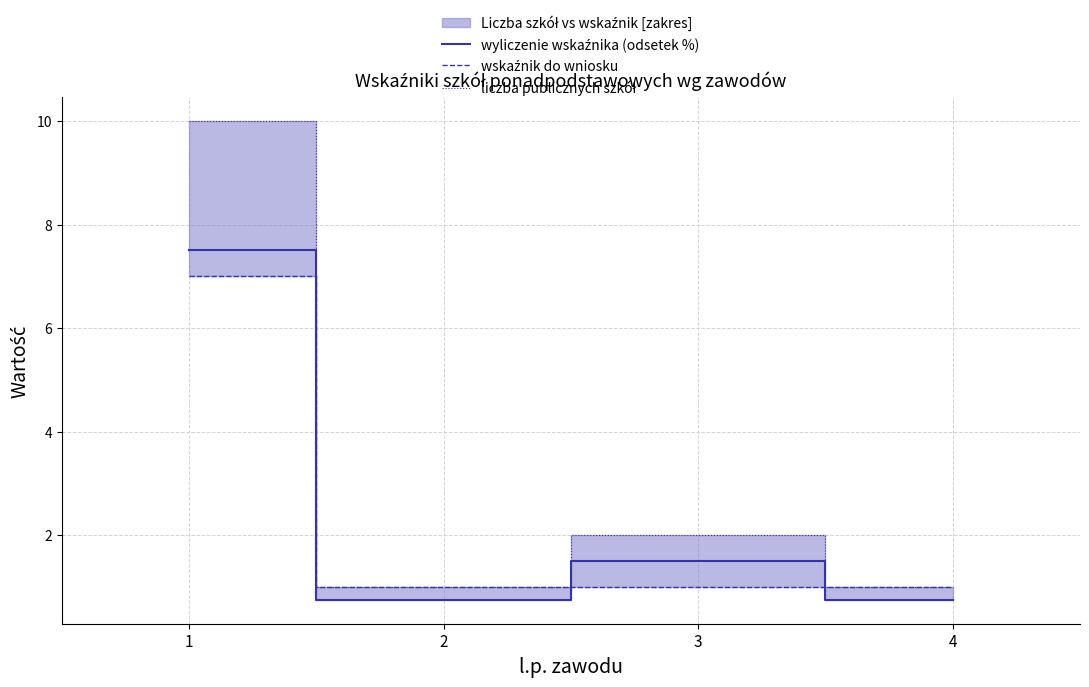

What is the value of the wyliczenie wskaźnika (odsetek %) point at the 2nd from the left?

0.8